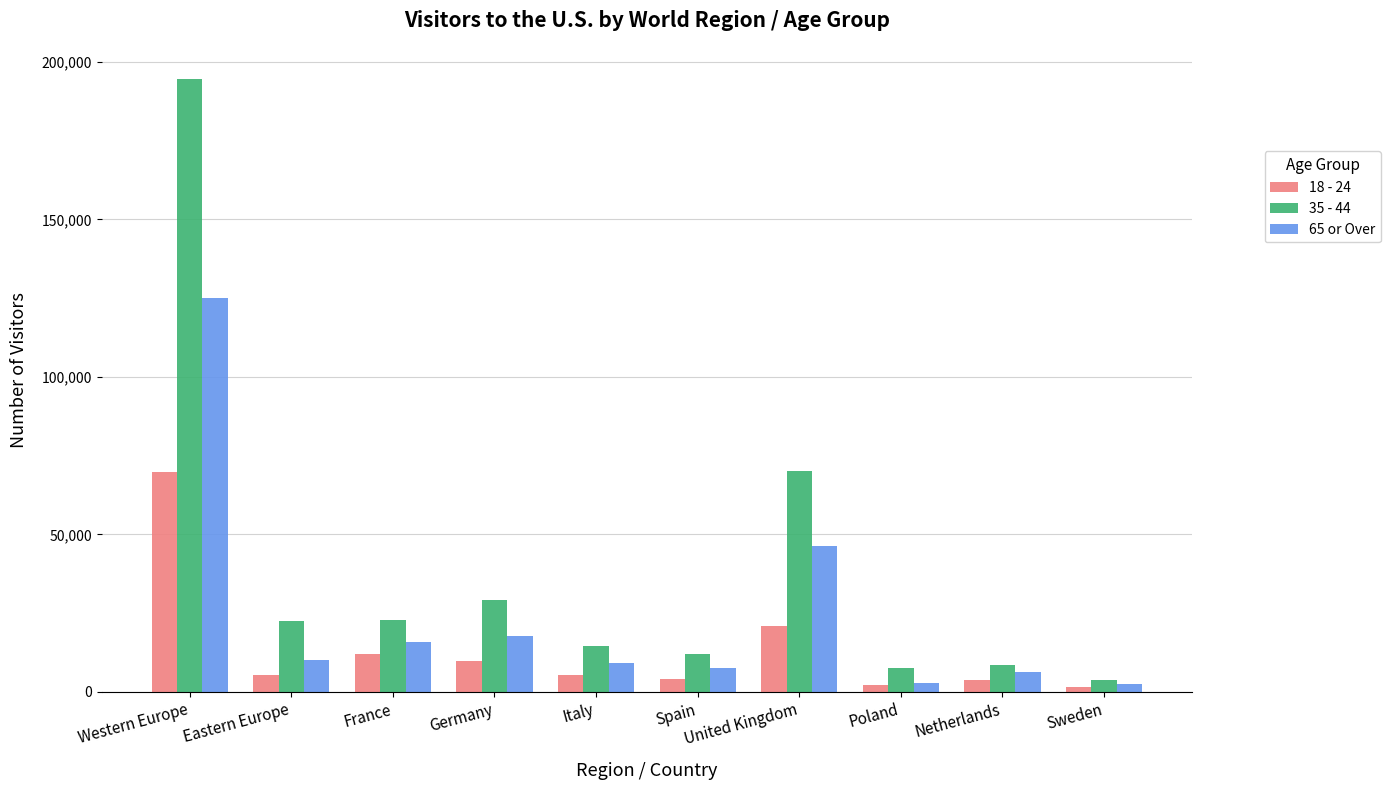

What is the sum of all 18 - 24 values?

134628